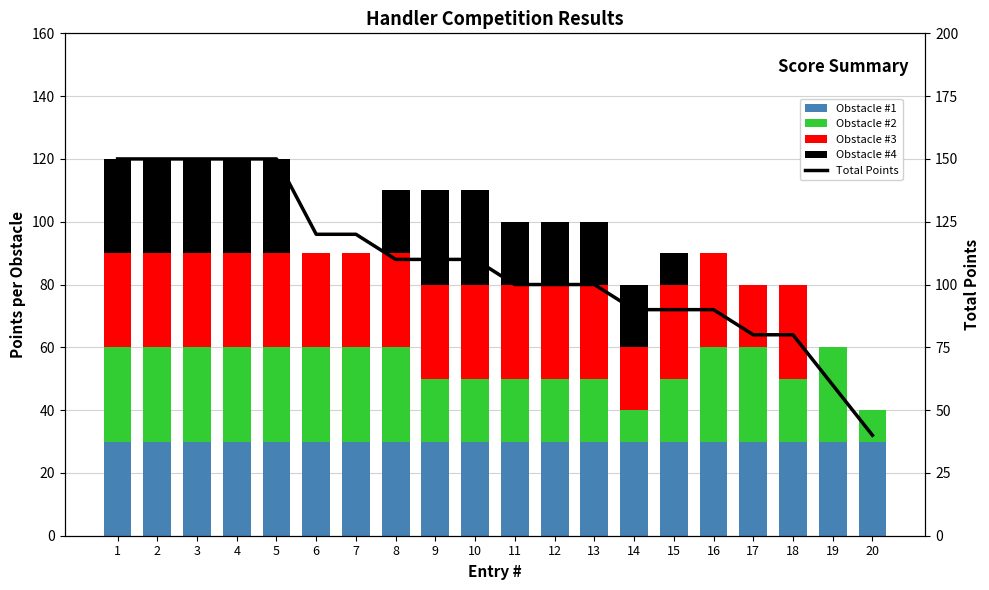

What is the average value of the Obstacle #2 series?

24